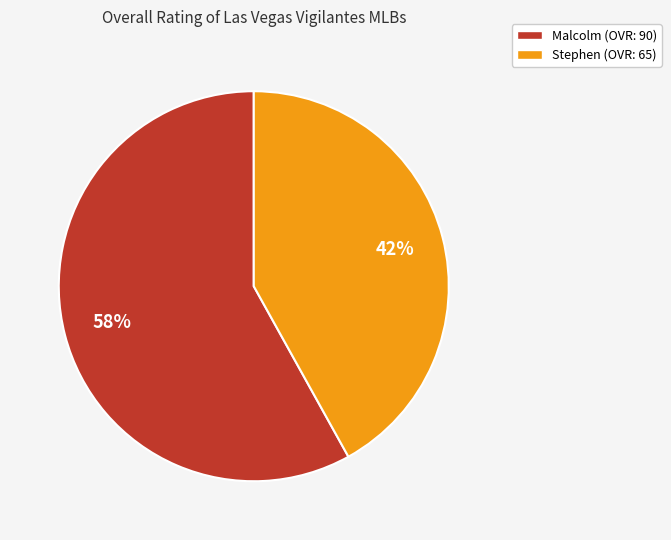

Which category has the biggest portion of the pie?

Malcolm